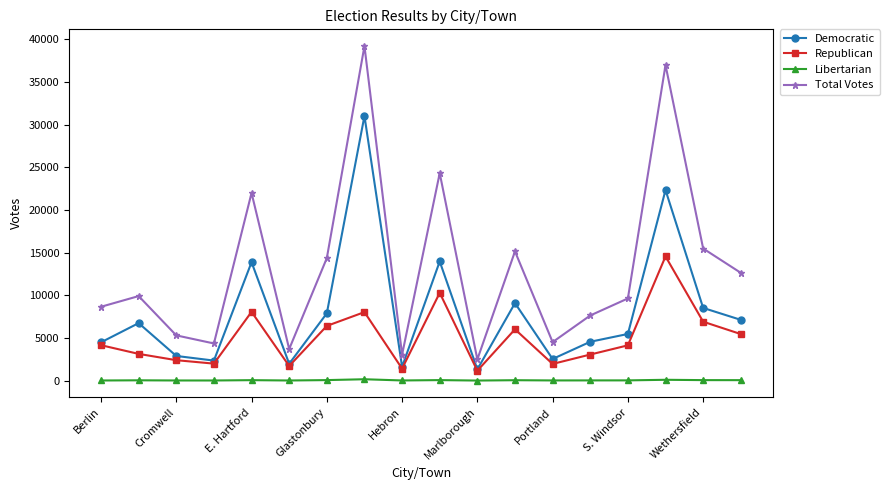

What are all the series names shown in the legend?

Democratic, Republican, Libertarian, Total Votes